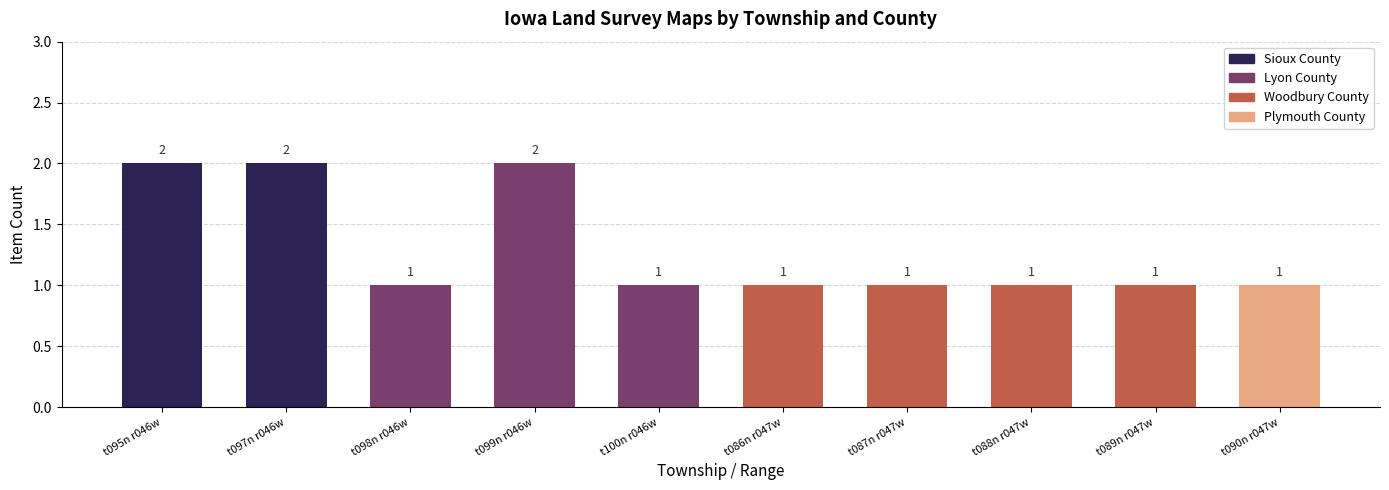

The value of Sioux County at t090n r047w is 0. True or false?

True